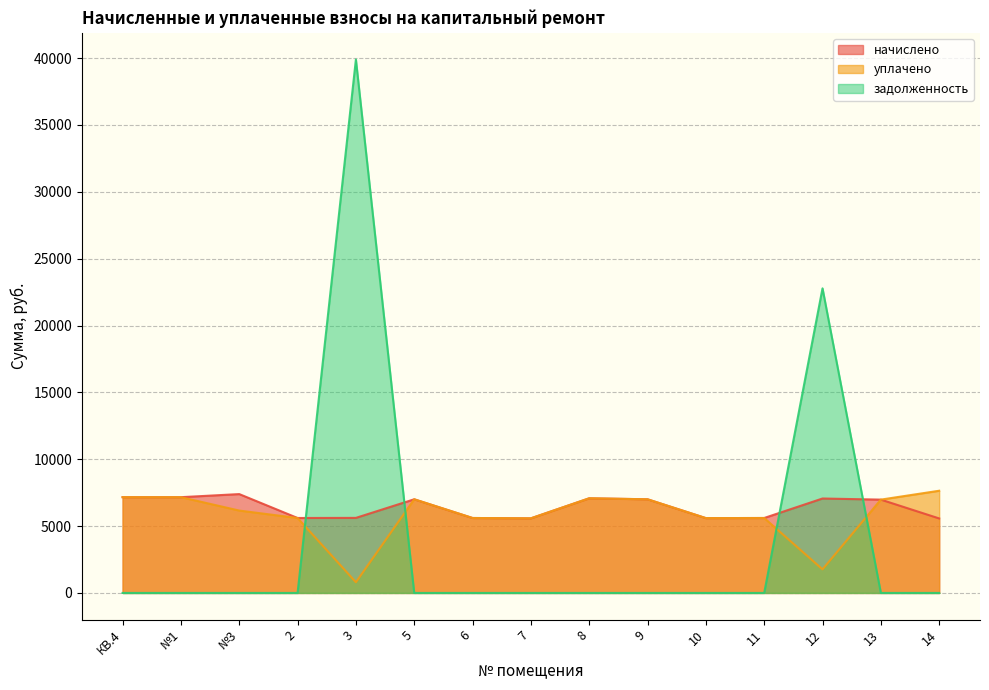

What are all the series names shown in the legend?

начислено, уплачено, задолженность